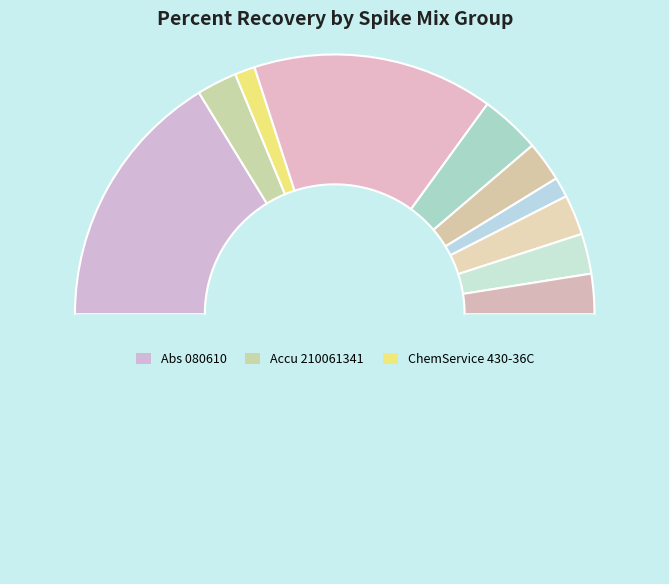

Does any single category account for the majority?

No